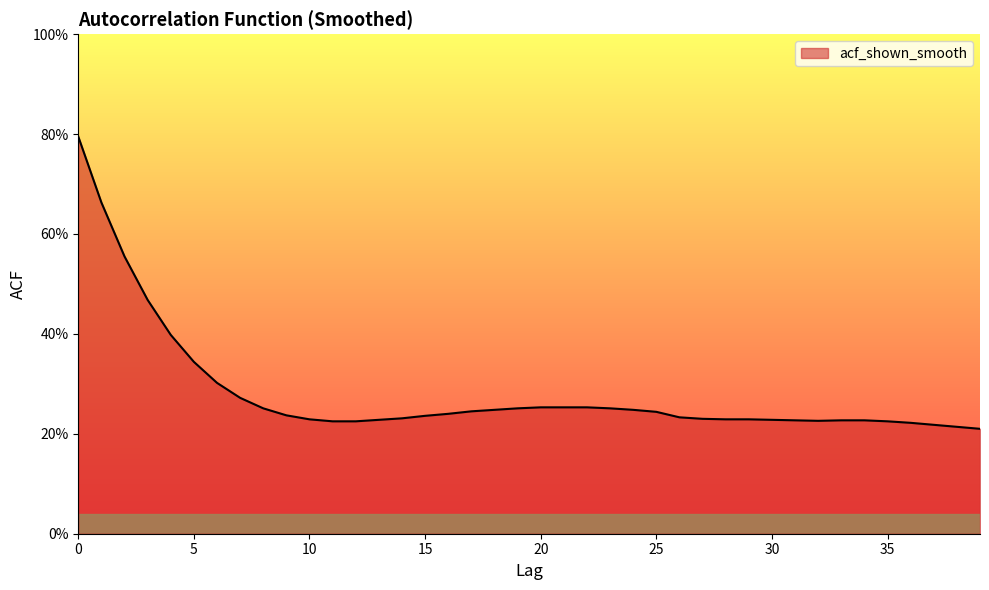

Reading right to left, what are all the values shown in this chart?

0.2	0.2	0.2	0.2	0.2	0.2	0.2	0.2	0.2	0.2	0.2	0.2	0.2	0.2	0.2	0.2	0.3	0.3	0.3	0.3	0.3	0.2	0.2	0.2	0.2	0.2	0.2	0.2	0.2	0.2	0.2	0.3	0.3	0.3	0.3	0.4	0.5	0.6	0.7	0.8